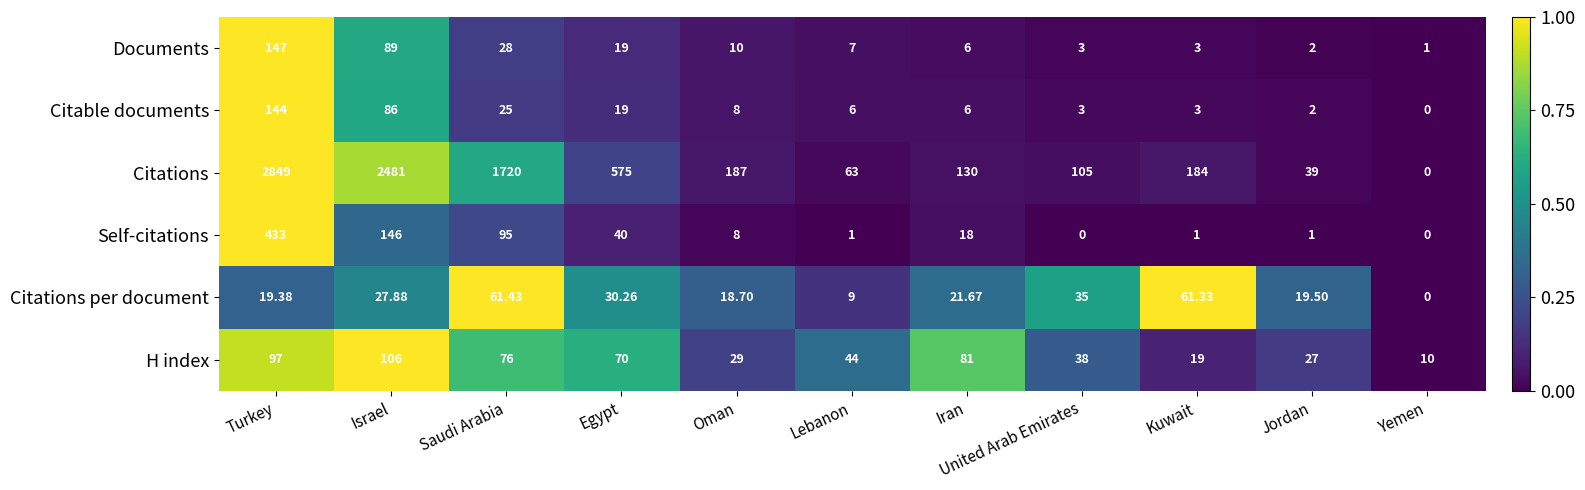

Between Lebanon and Jordan, which series saw the biggest shift?

Citations